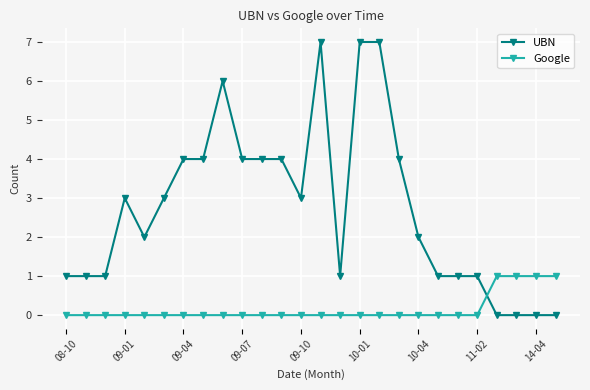

Which series has the largest total across all categories?

UBN